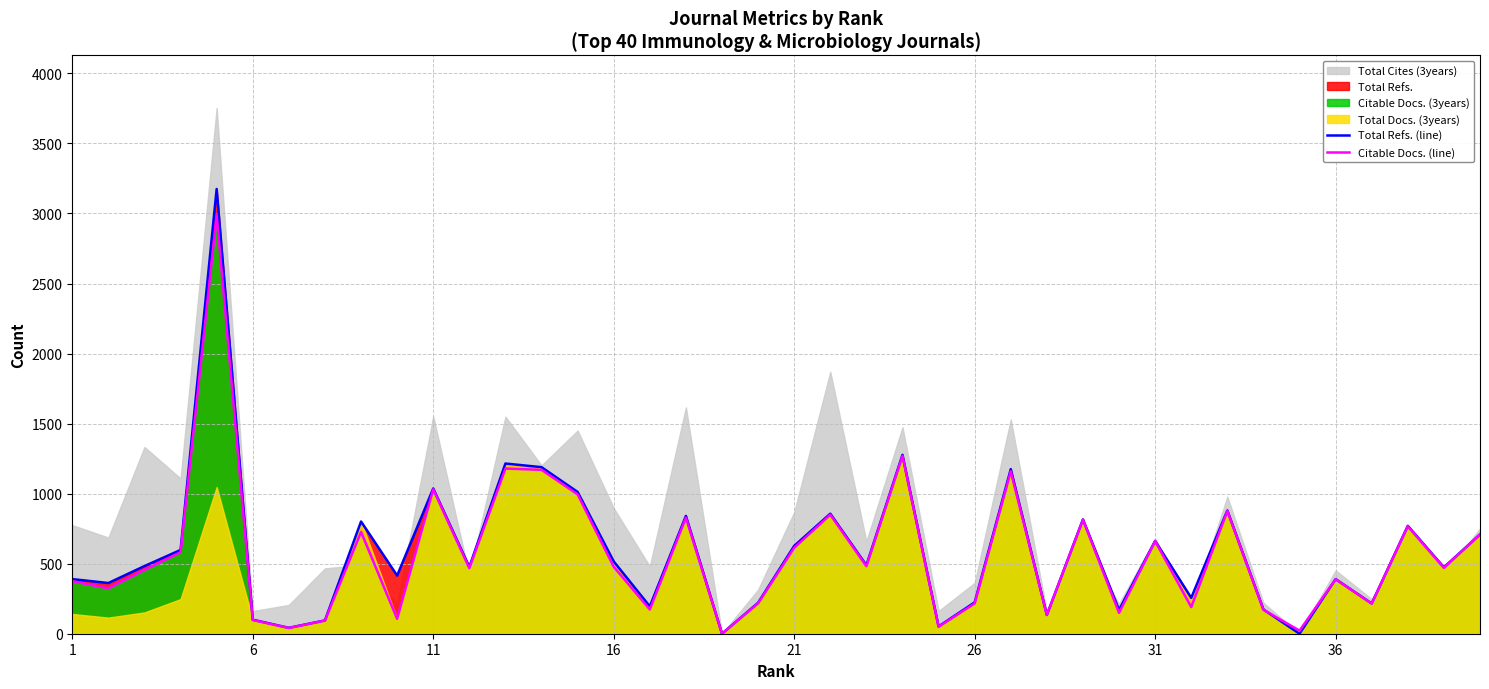

How many lines are shown in the chart?

2